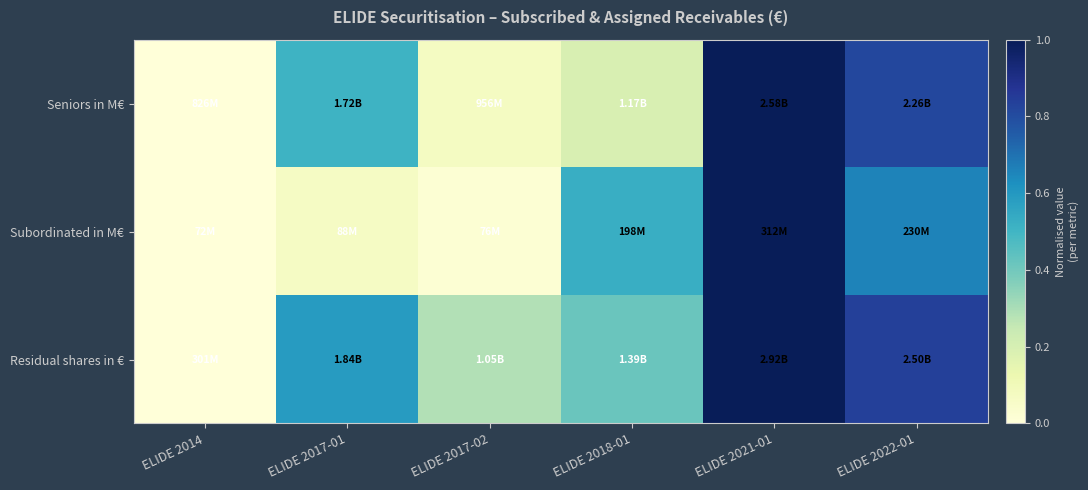

Reading left to right, list all the values displayed in this chart.

Seniors in M€: ELIDE 2014=0.0	ELIDE 2017-01=0.5	ELIDE 2017-02=0.1	ELIDE 2018-01=0.2	ELIDE 2021-01=1.0	ELIDE 2022-01=0.8
Subordinated in M€: ELIDE 2014=0.0	ELIDE 2017-01=0.1	ELIDE 2017-02=0.0	ELIDE 2018-01=0.5	ELIDE 2021-01=1.0	ELIDE 2022-01=0.7
Residual shares in €: ELIDE 2014=0.0	ELIDE 2017-01=0.6	ELIDE 2017-02=0.3	ELIDE 2018-01=0.4	ELIDE 2021-01=1.0	ELIDE 2022-01=0.8